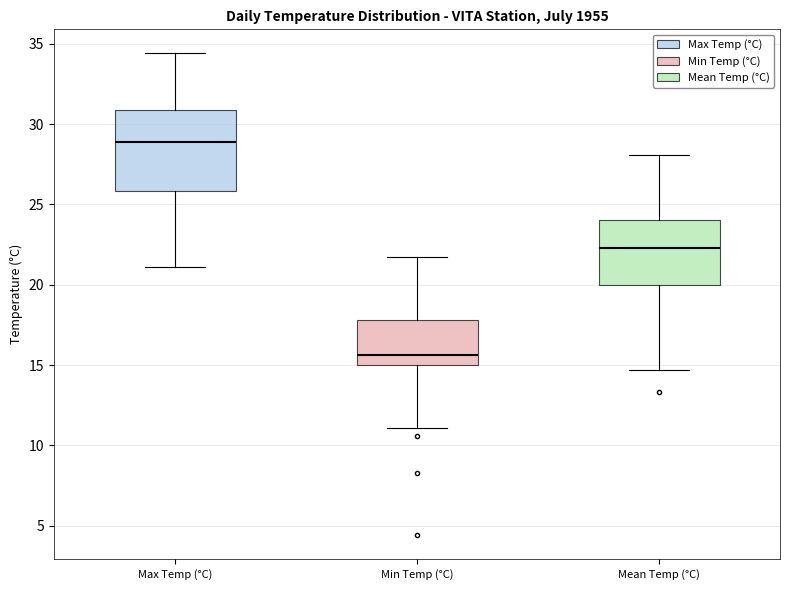

Where is the upper edge of the box for Mean Temp (°C) on the y-axis? The values are not printed on the chart, so give them approximately, as read against the axis.

24.0